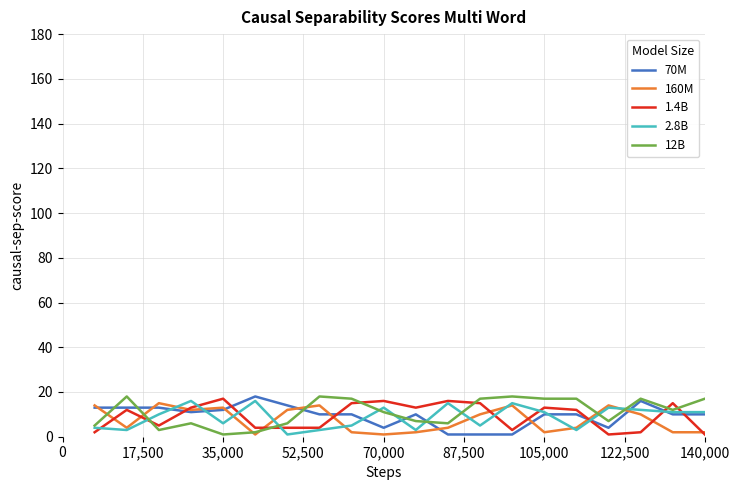

What is the greatest value displayed?

18